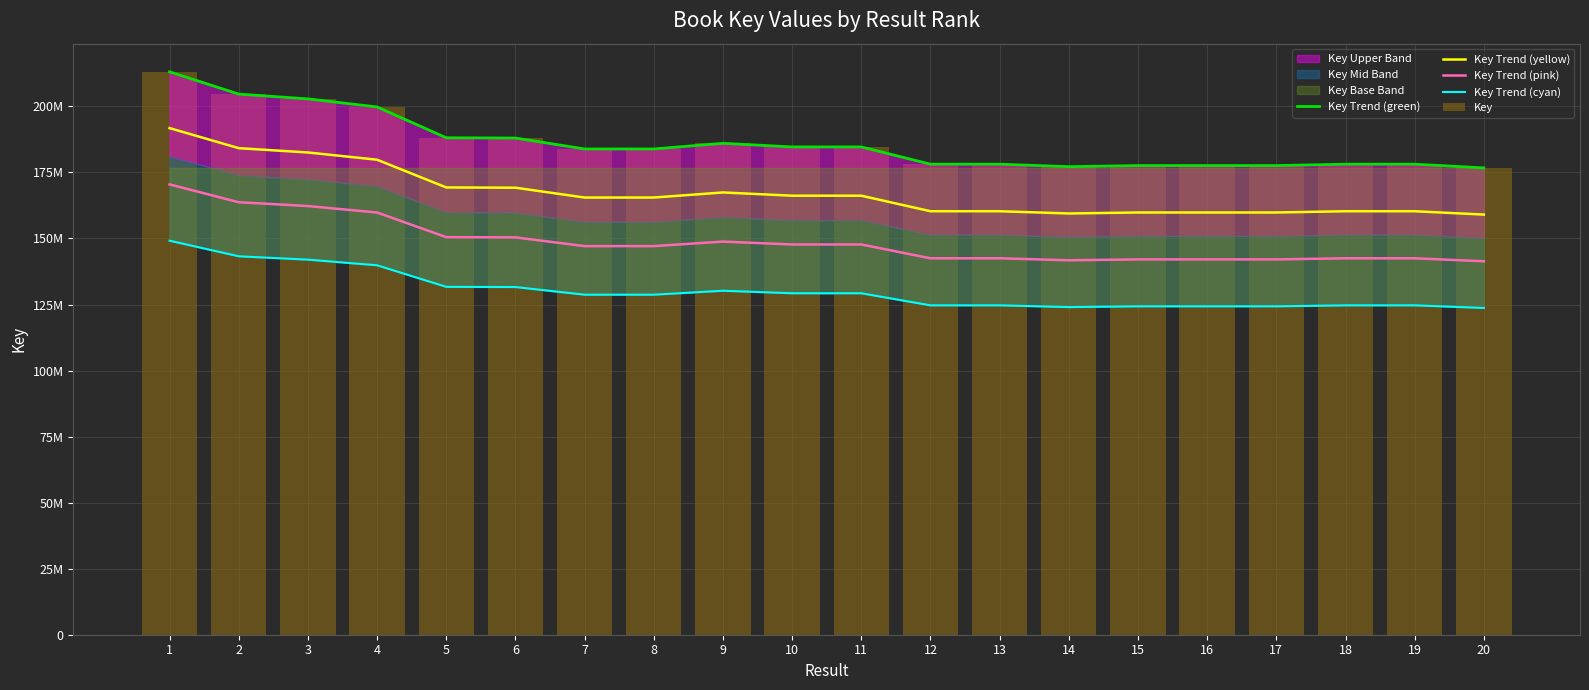

What is the difference between the Key Trend (yellow) values at 5 and 3?

13242136.5